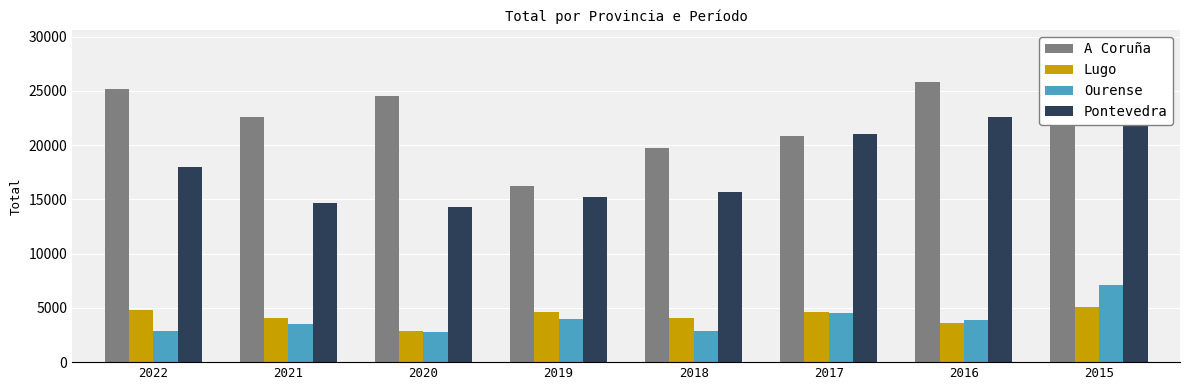

At which label does Pontevedra reach its minimum?

2020